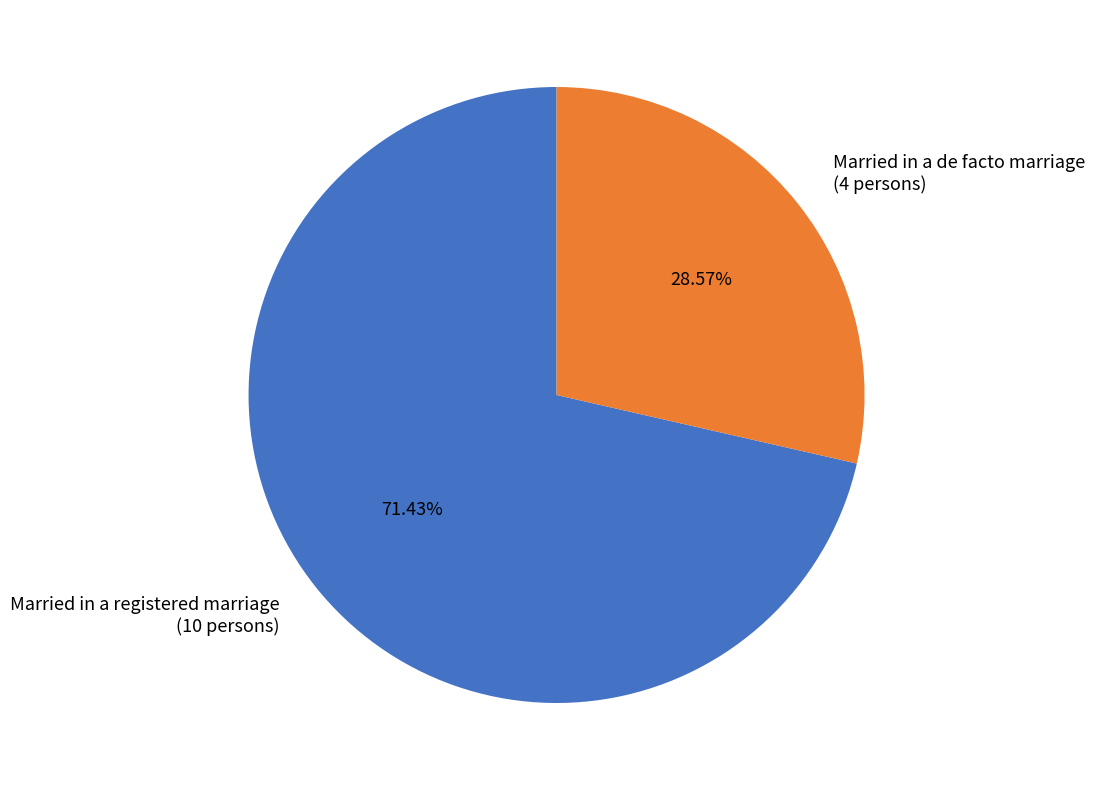

Is there a majority slice in this chart?

Yes